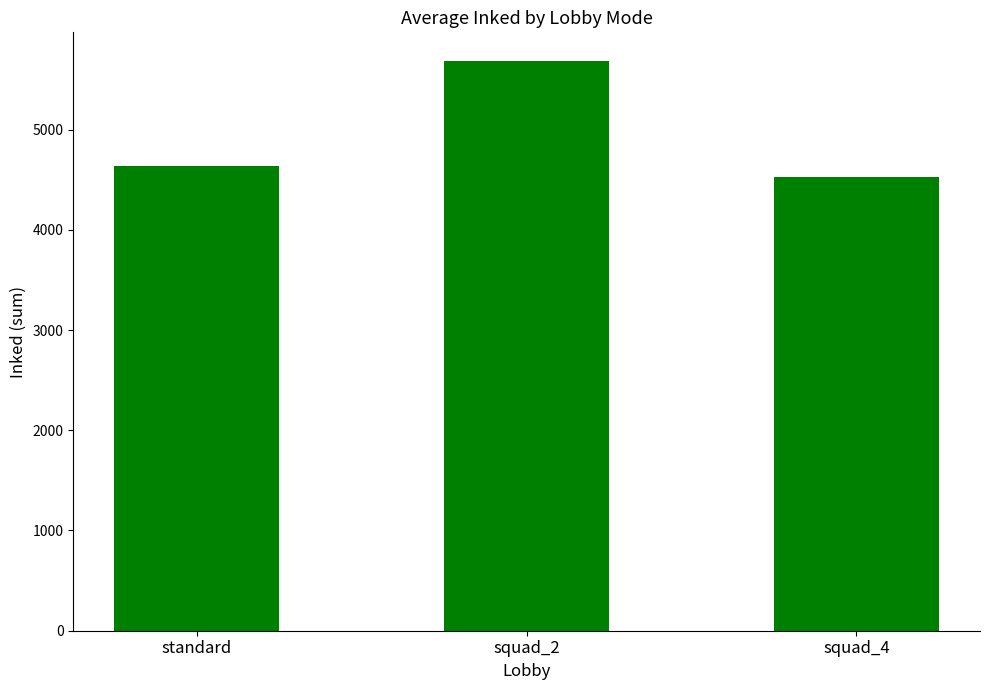

List the labels in order of value, largest first.

squad_2, standard, squad_4